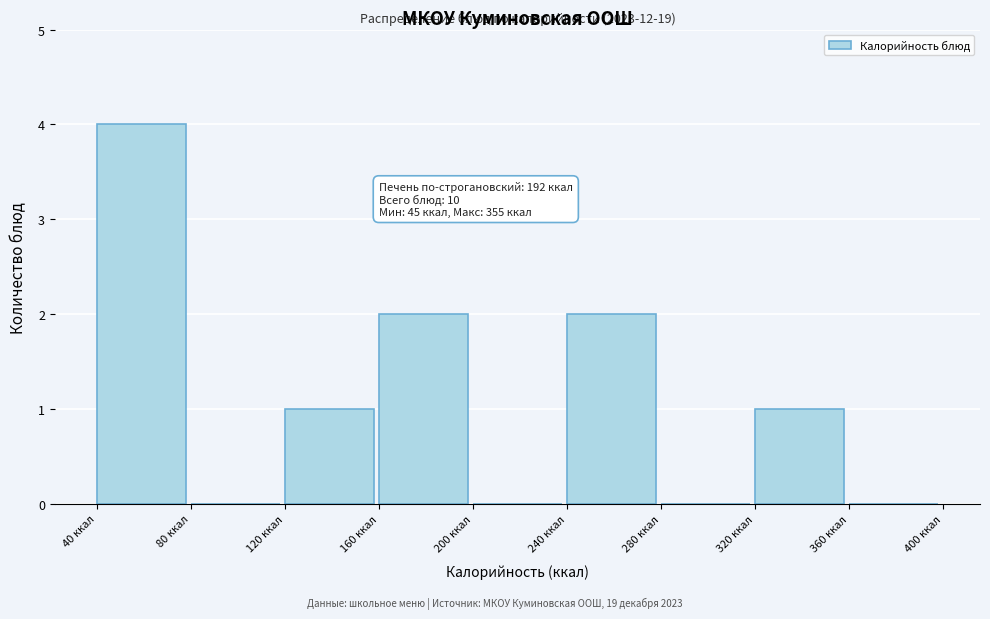

Over which range of the x-axis is the bar tallest?

40 to 80